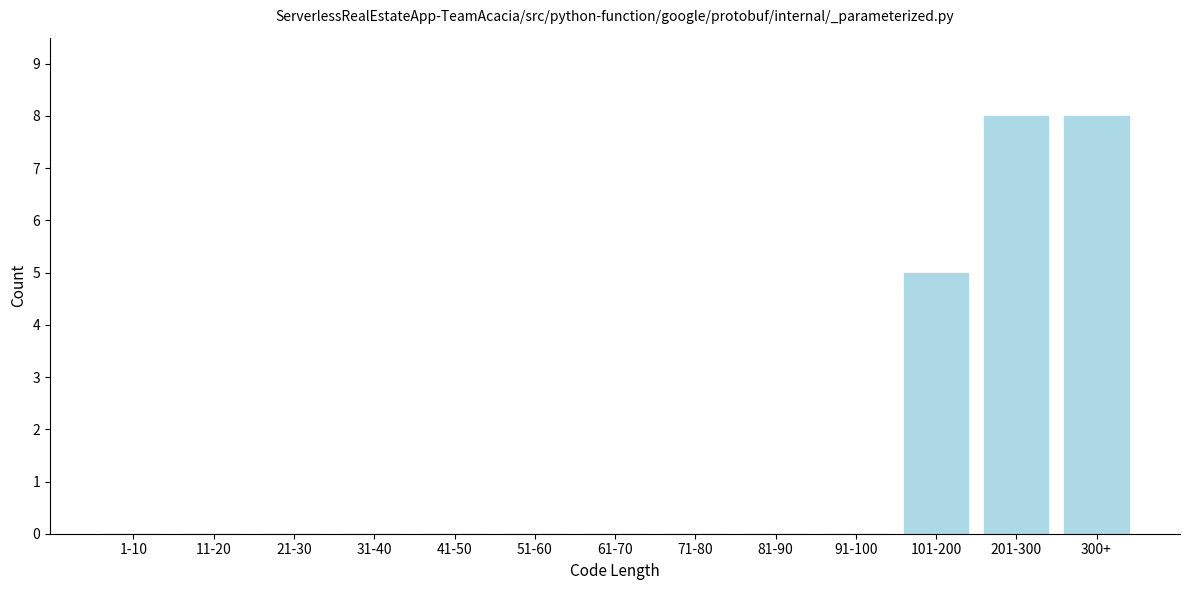

Reading left to right, transcribe all the data shown in this chart.

1-10=0	11-20=0	21-30=0	31-40=0	41-50=0	51-60=0	61-70=0	71-80=0	81-90=0	91-100=0	101-200=5	201-300=8	300+=8